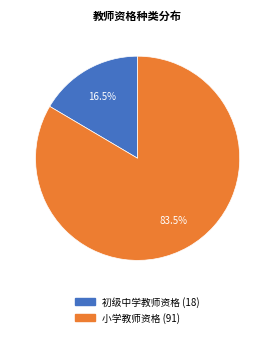

Which slice is the smallest?

初级中学教师资格